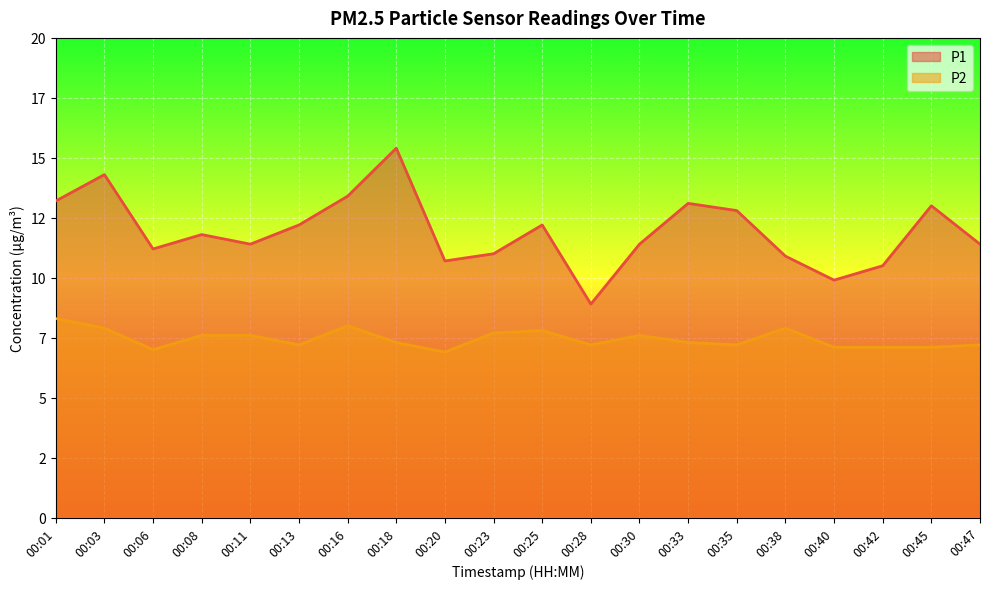

Rank the series at 00:35 from lowest to highest value.

P2, P1